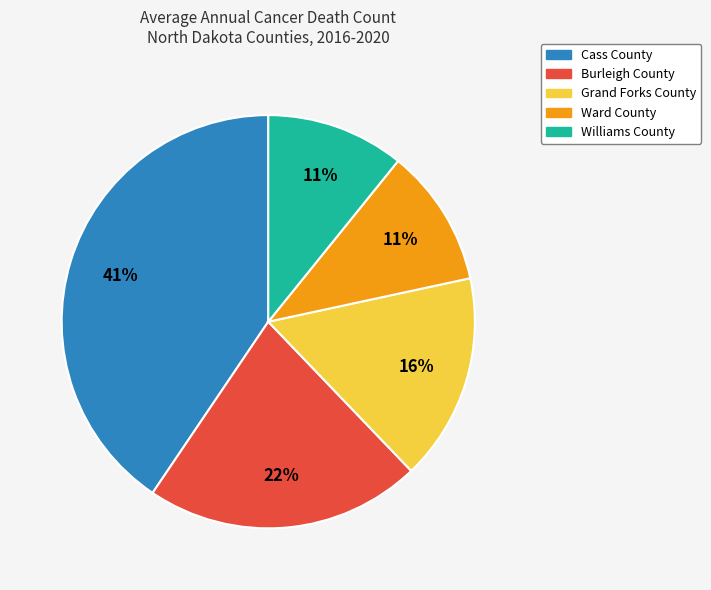

Does Cass County account for over 50% of the chart?

No